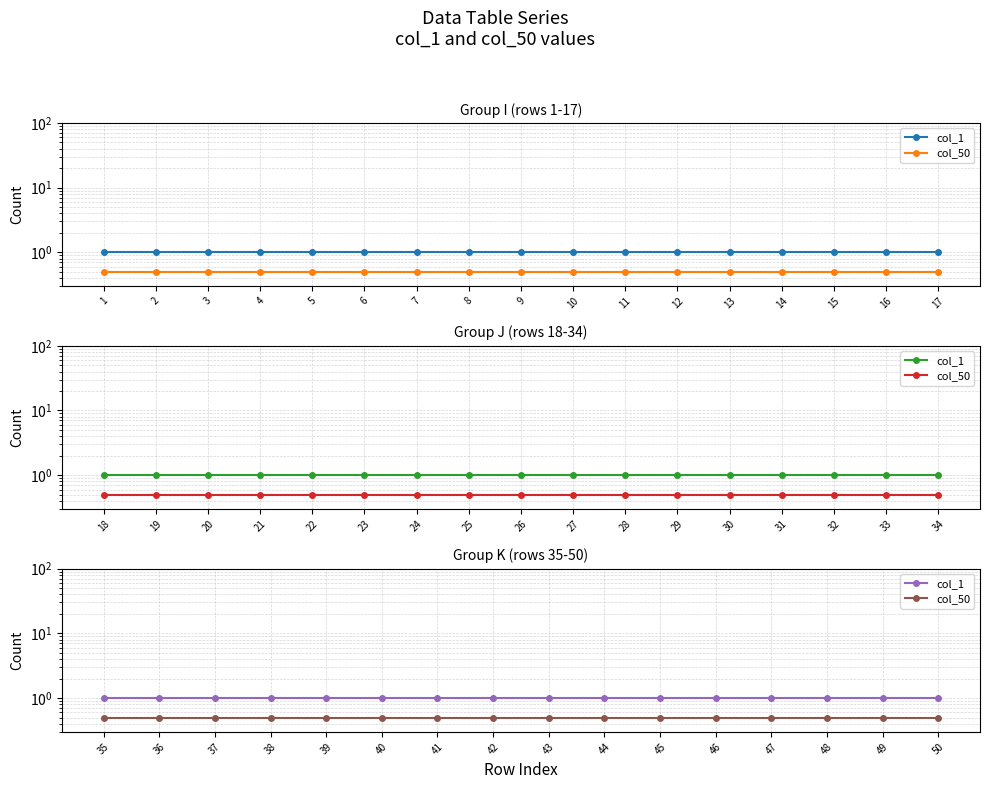

At which label does col_50 reach its minimum?

35